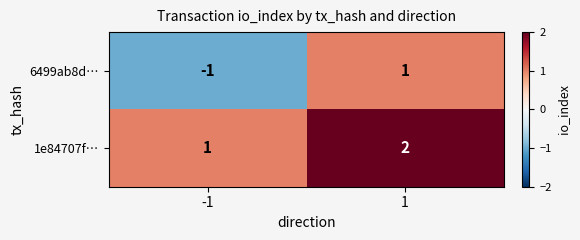

The value of 6499ab8d… at 1 is 2. True or false?

False